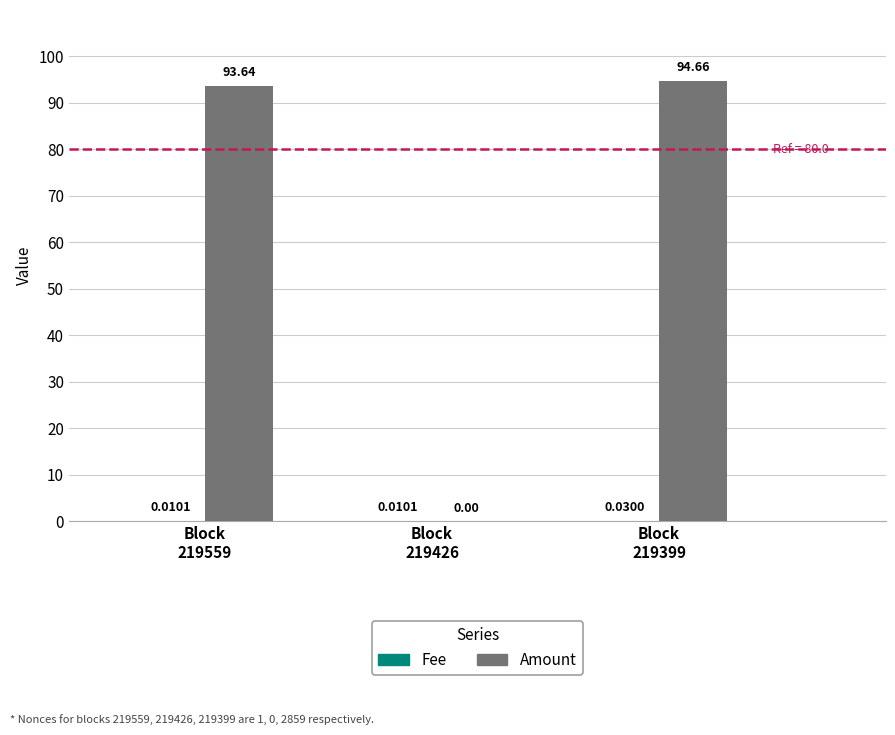

Which series changed the most between Block
219426 and Block
219399?

Amount